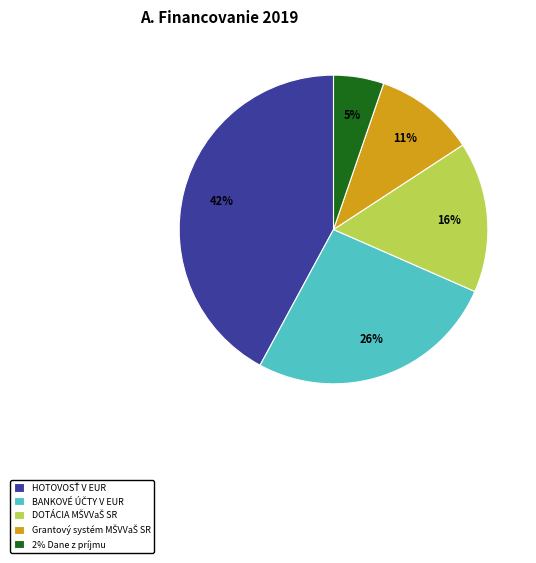

True or false: 2% Dane z príjmu accounts for 5% of the total.

True